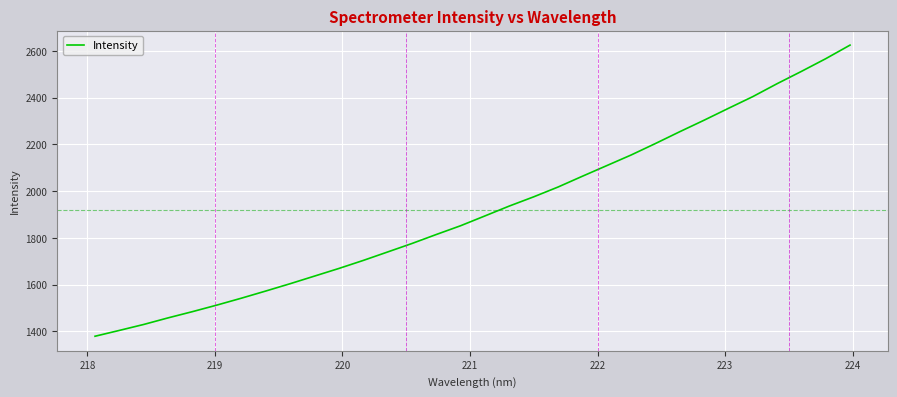

True or false: the data has more than 0 interior local peaks.

False